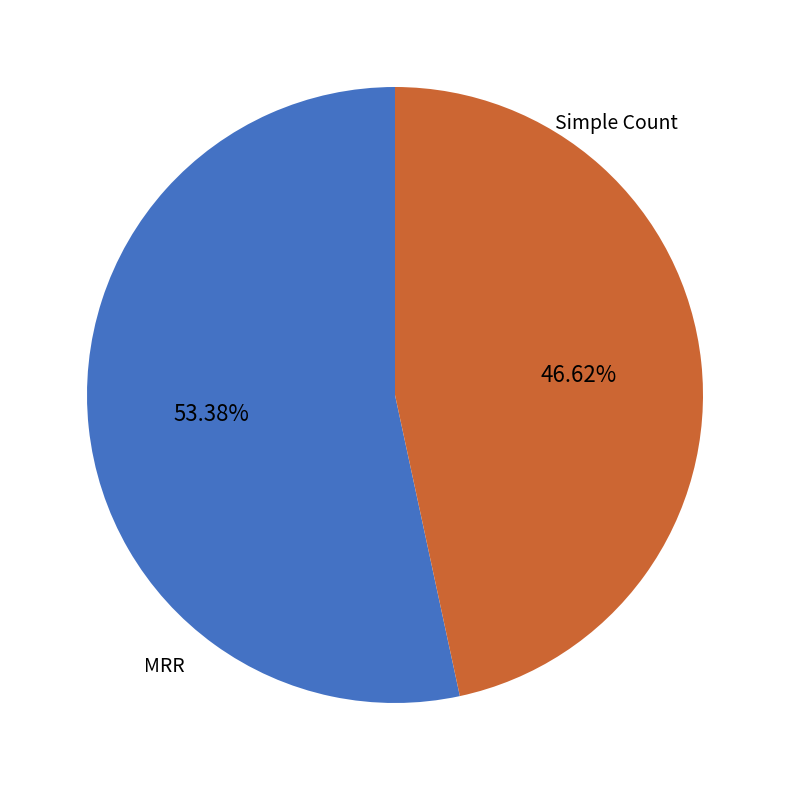

To the nearest percent, what is the combined percentage of MRR and Simple Count?

100%